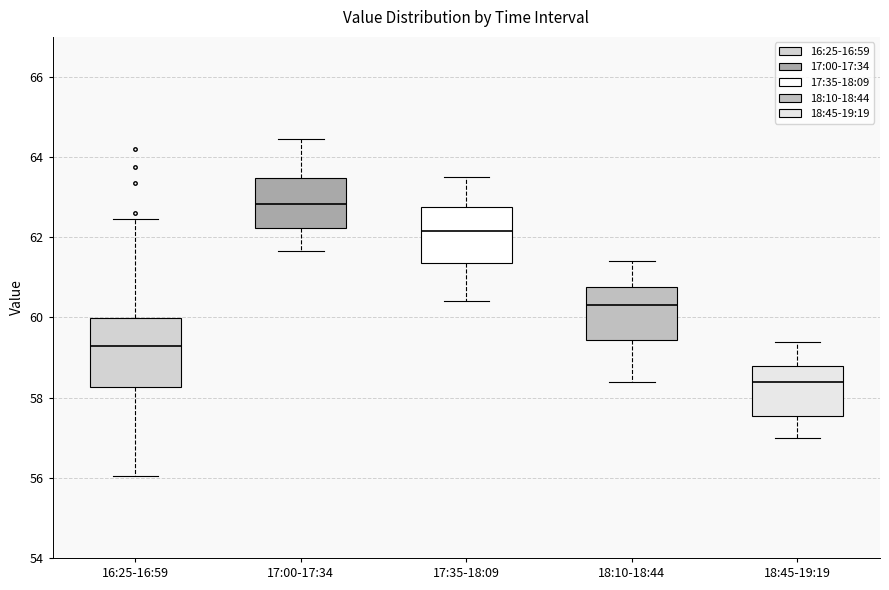

Which box has the highest median line?

17:00-17:34